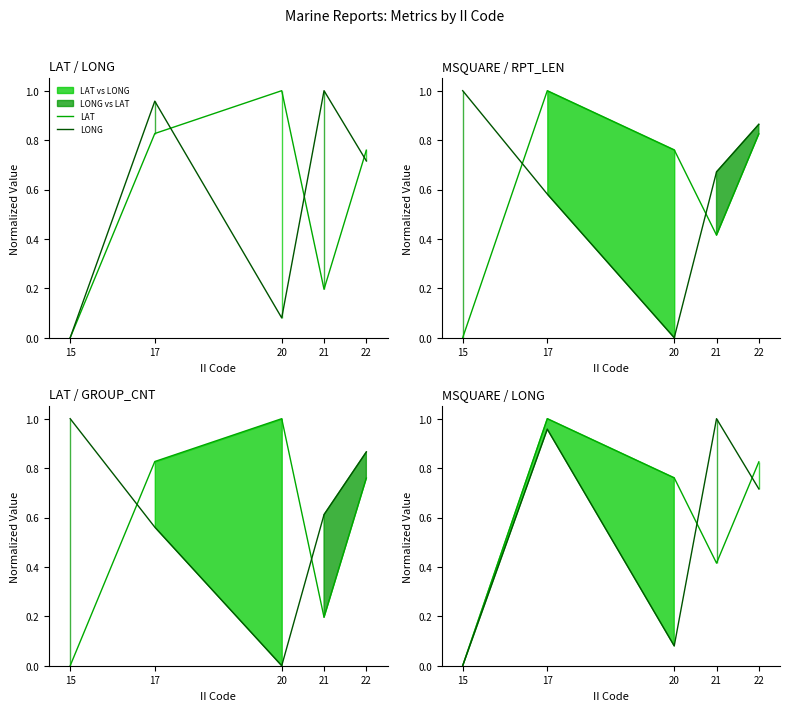

Which series changed the most between 15 and 20?

RPT_LEN